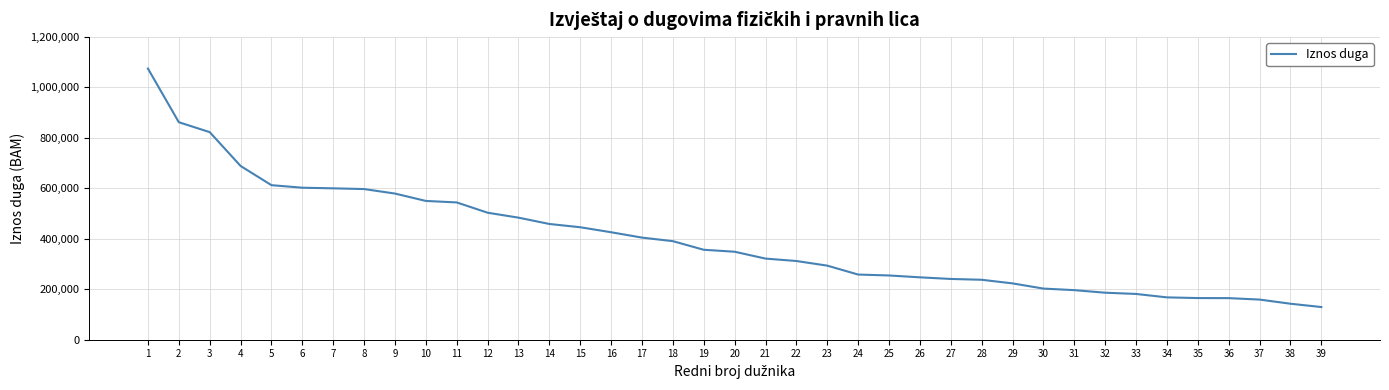

What is the sum of the values at 35 and 32?

351549.5